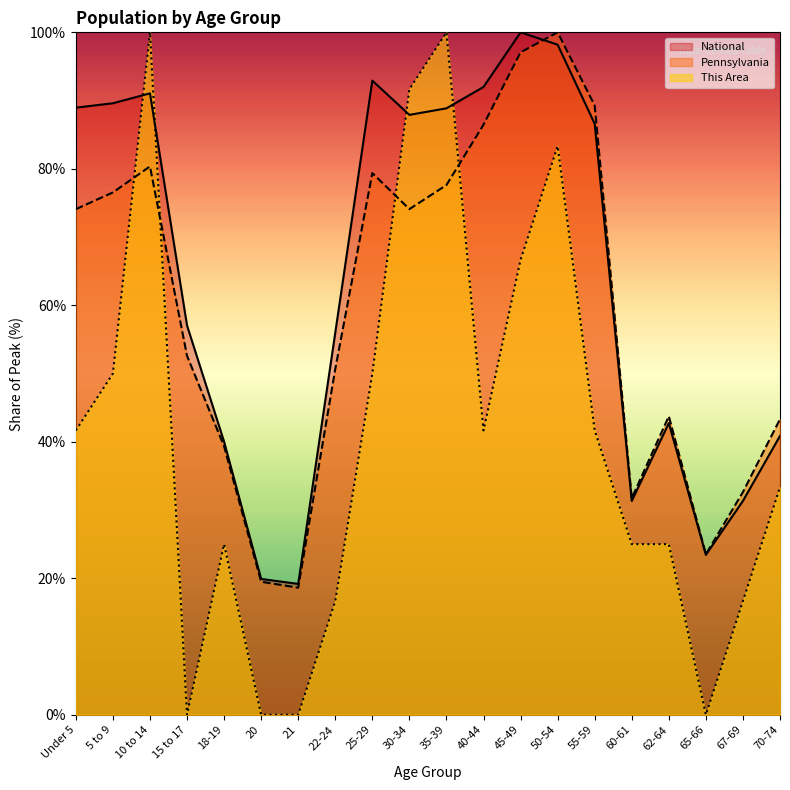

What is the difference between the second highest and second lowest values in the National series?

78.3